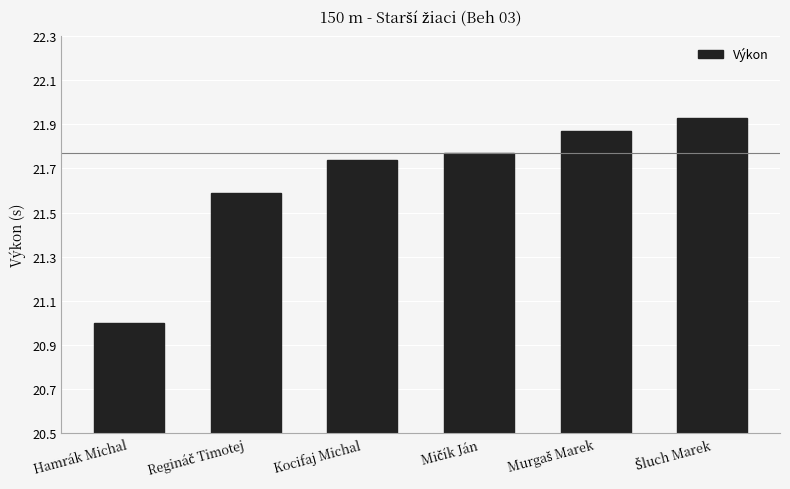

Which label corresponds to the smallest value in the chart?

Hamrák Michal